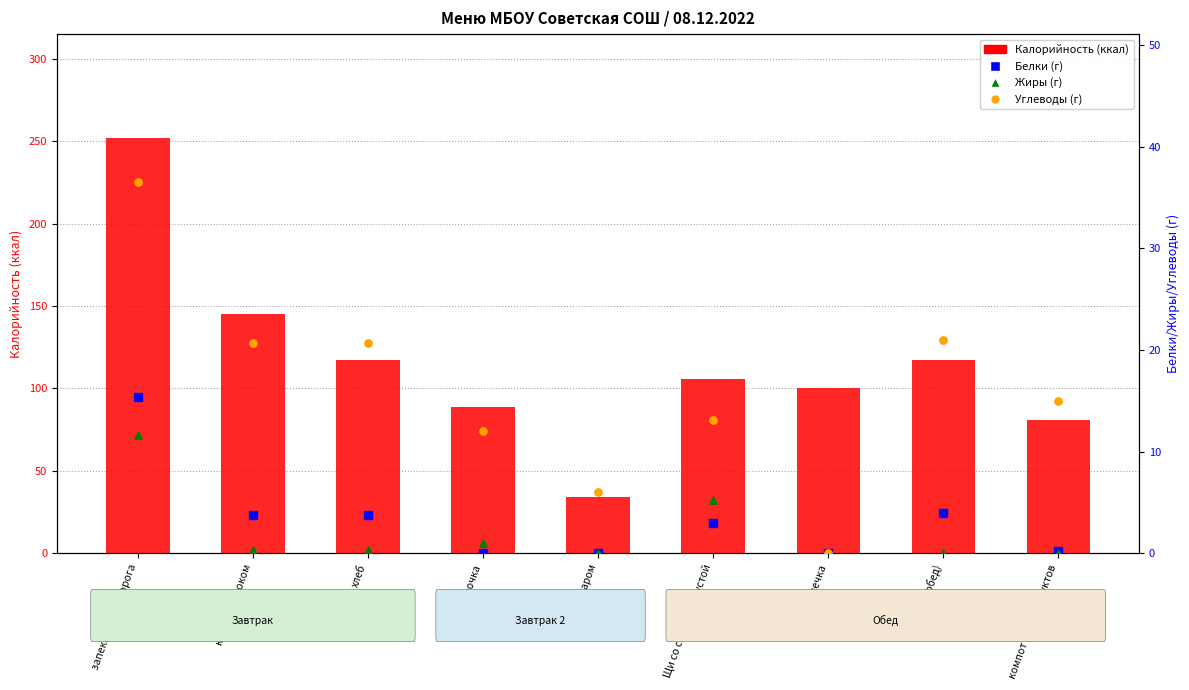

Is the value of Белки (г) at хлеб greater than the value of Калорийность (ккал) at компот из сухофруктов?

No